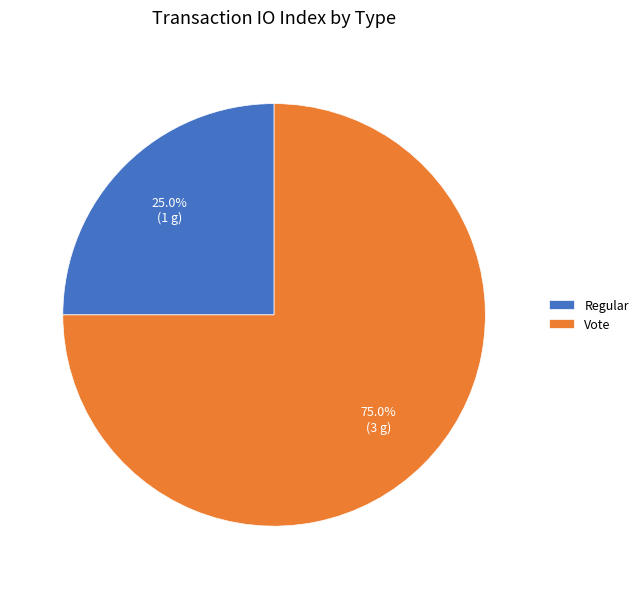

How many slices are in this pie chart?

2